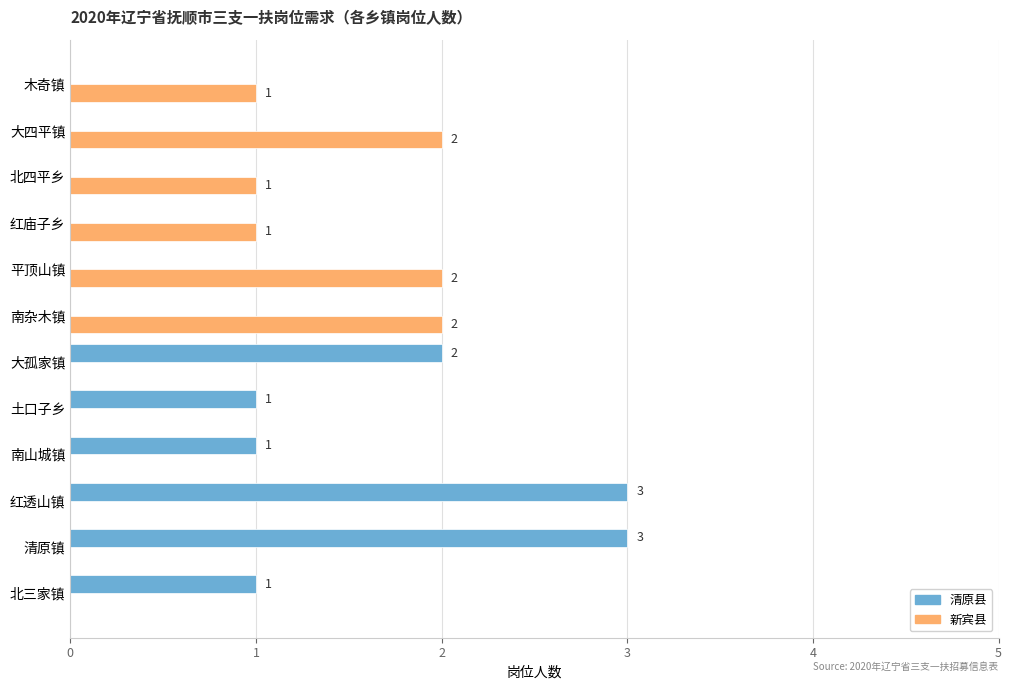

What are all the series names shown in the legend?

清原县, 新宾县